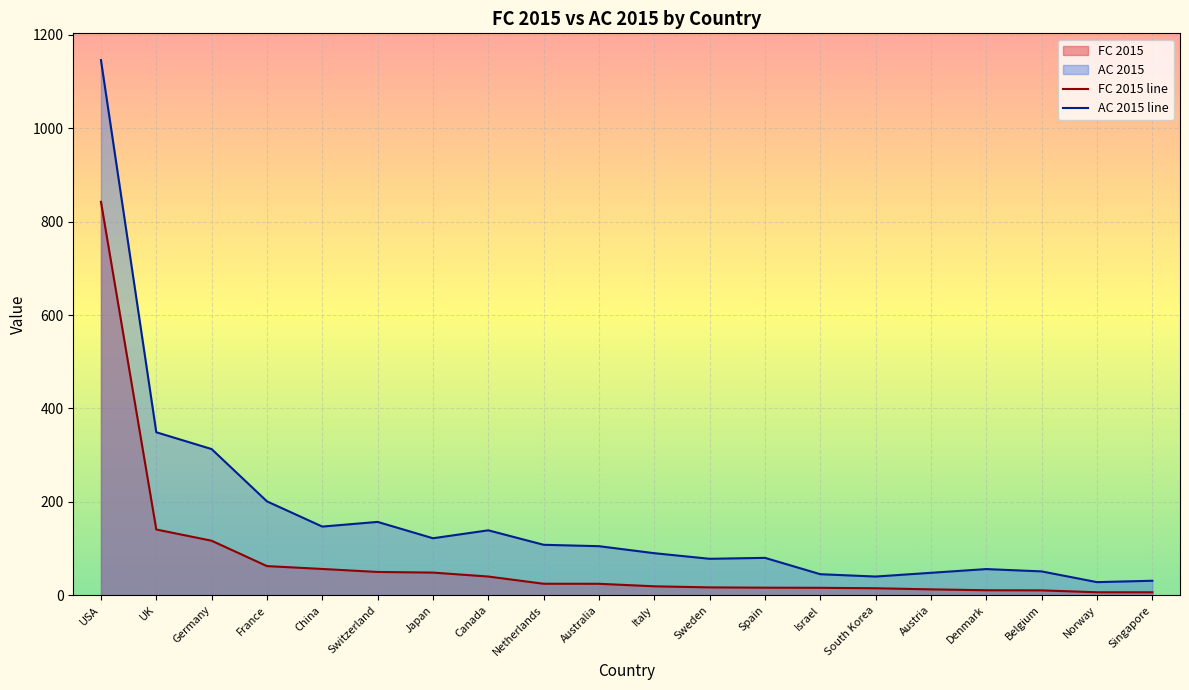

What is the average value of the FC 2015 line series?

76.7